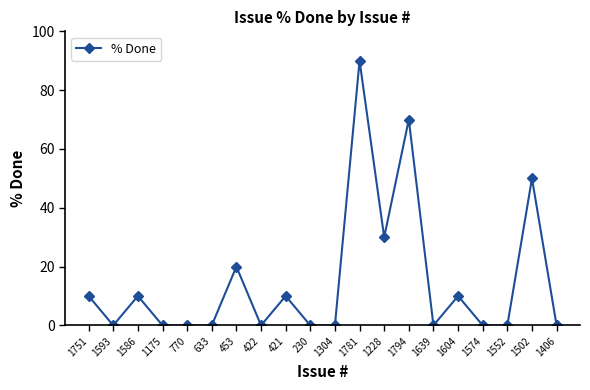

What is the label of the 16th point from the left?

1604